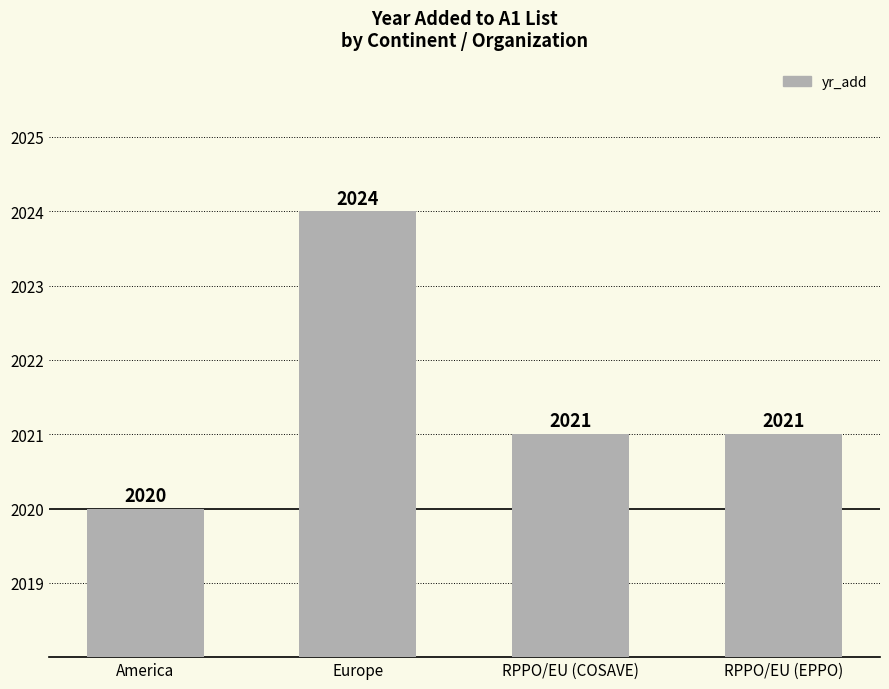

What is the average value?

2022